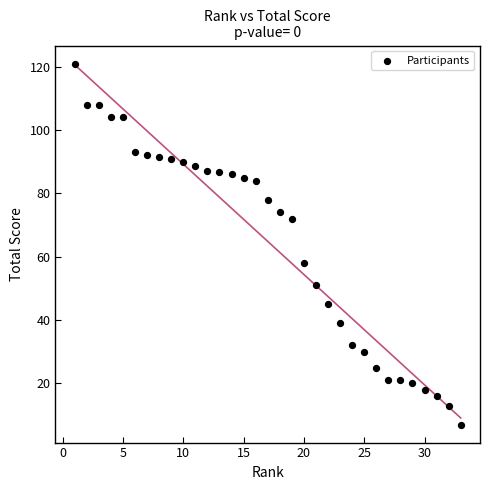

What Y value in the scatter plot is closest to 64?

58.0